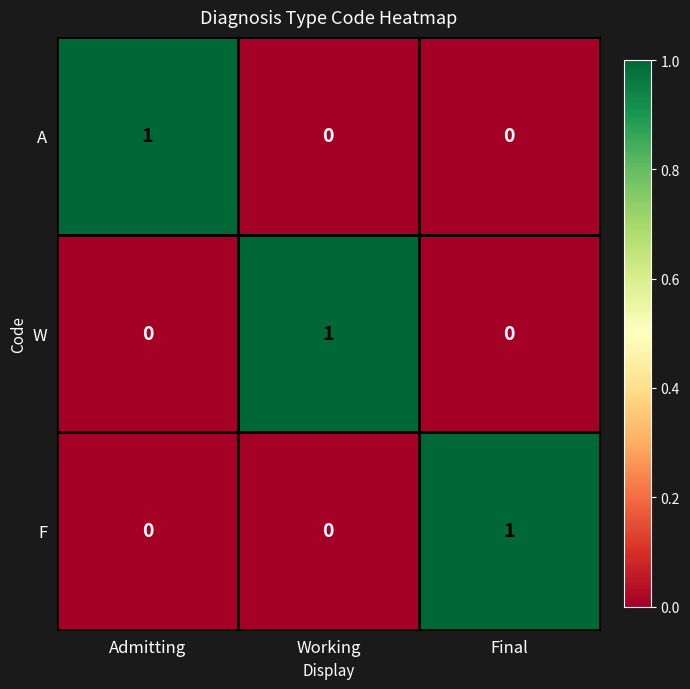

Is it true that F equals 1 at Working?

False